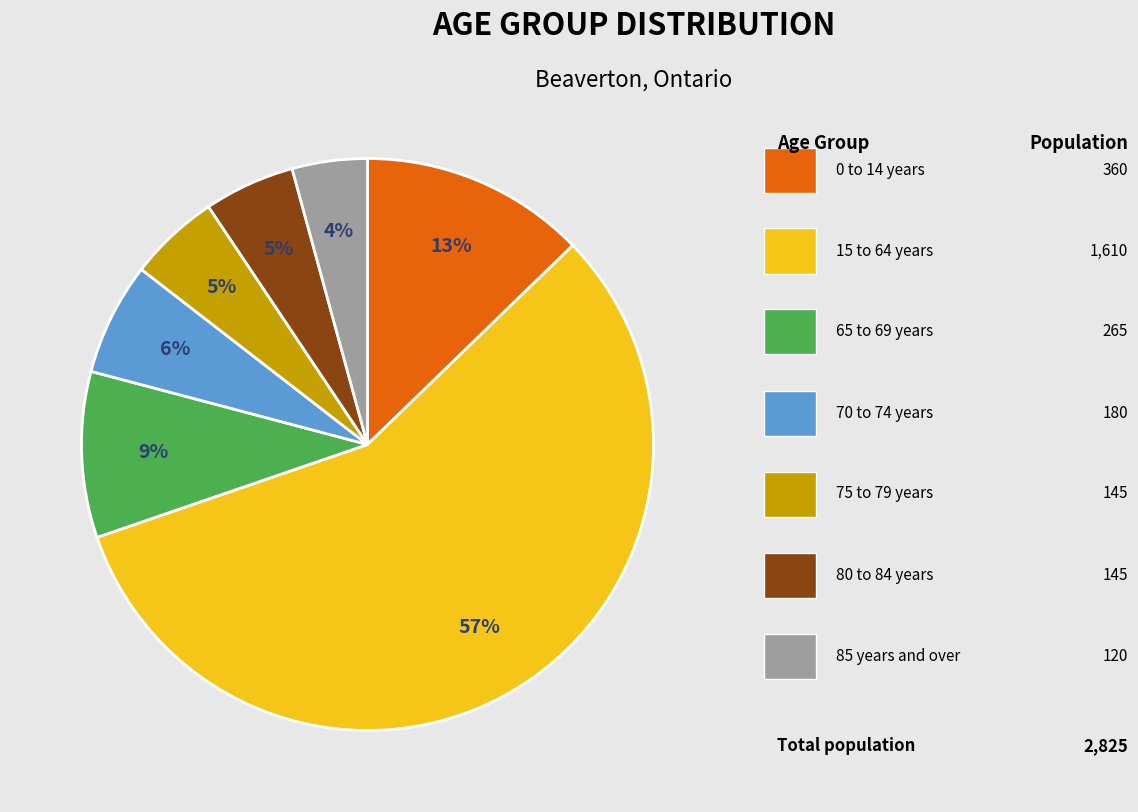

How many segments does this pie chart have?

7